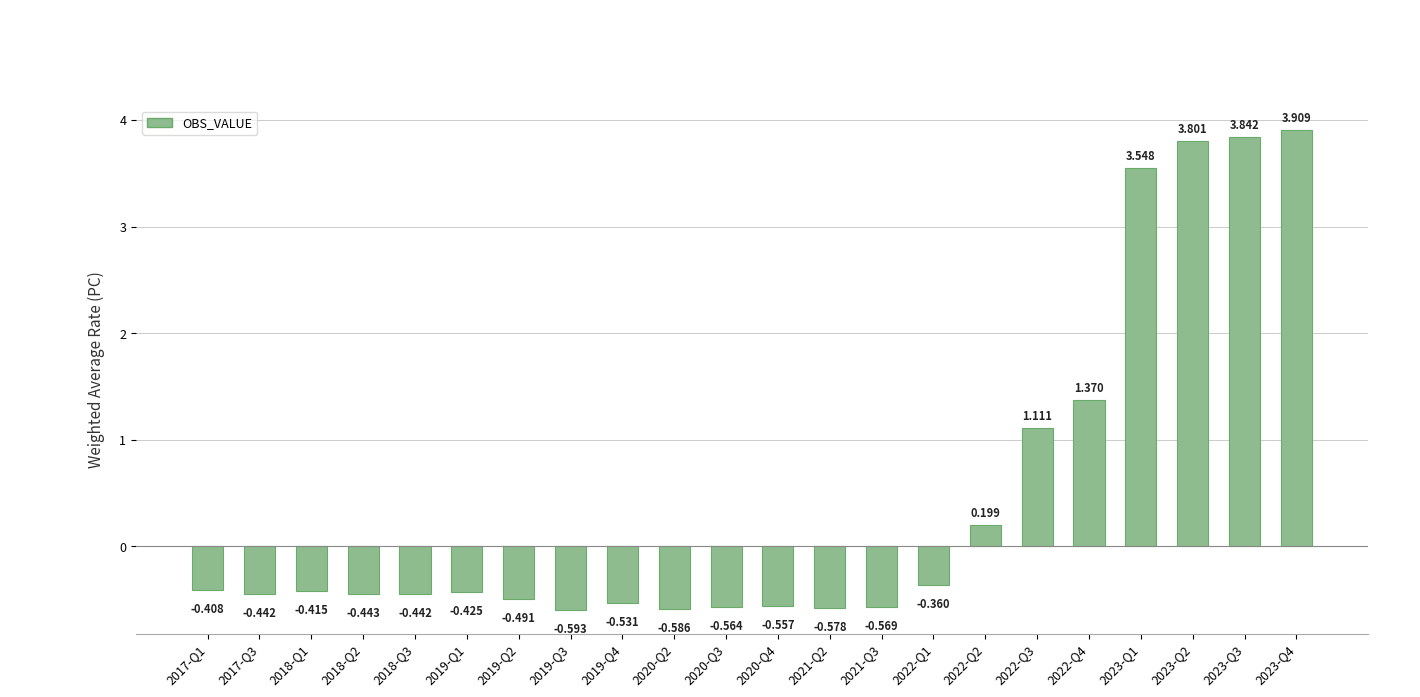

What position from the left is 2019-Q3?

8